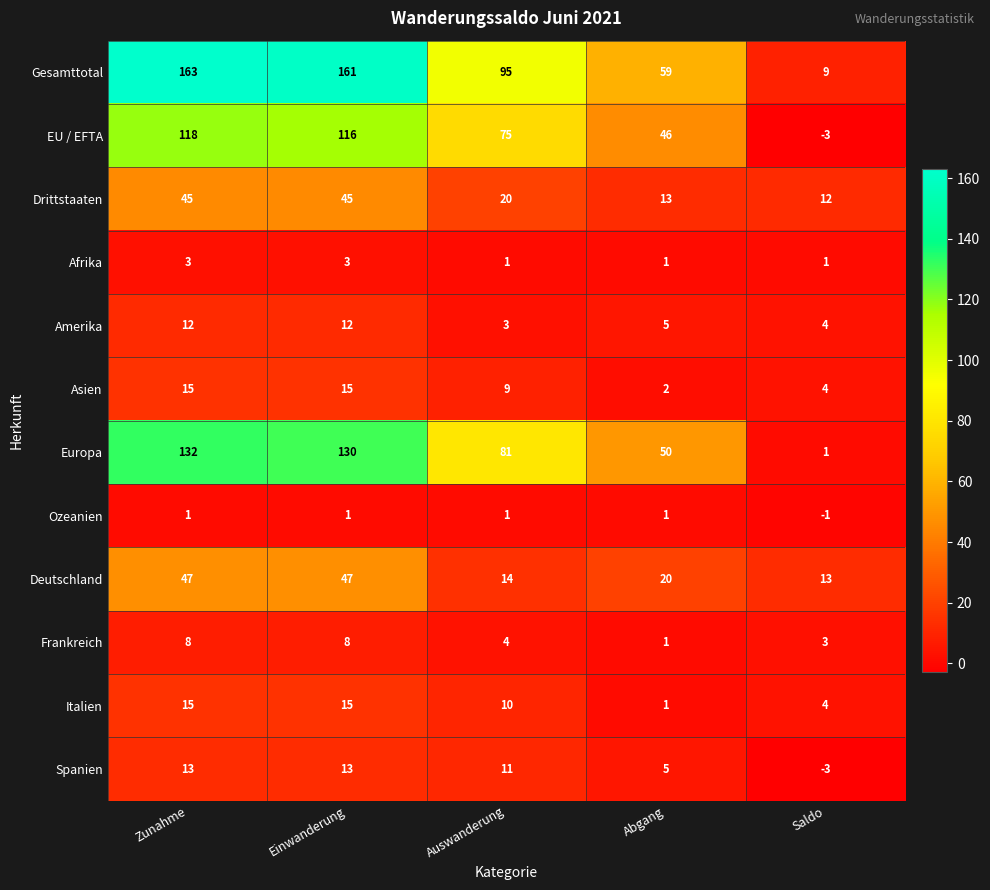

What value does the Europa series have at Zunahme?

132